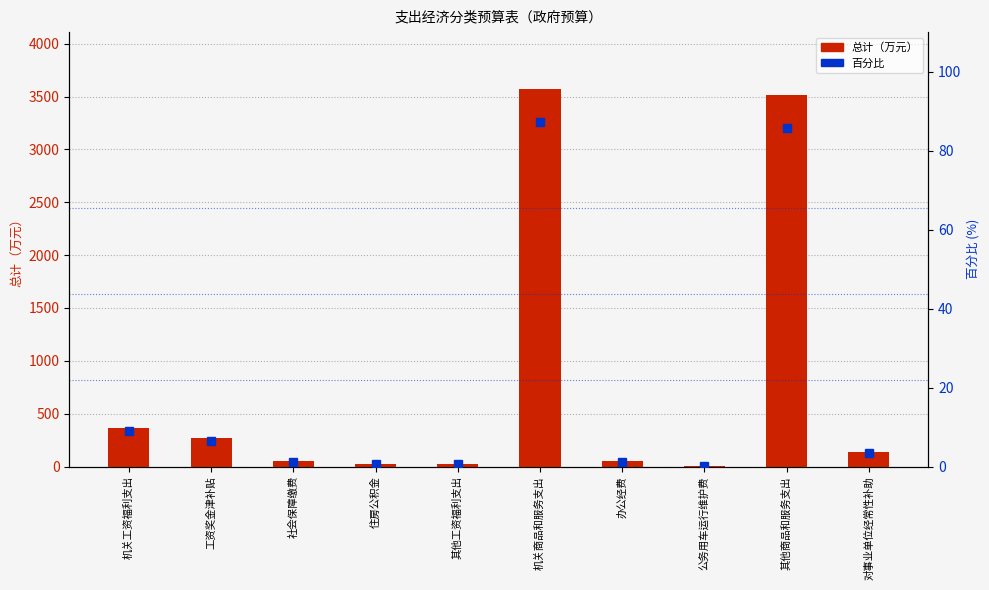

Count the number of data series in this chart.

2